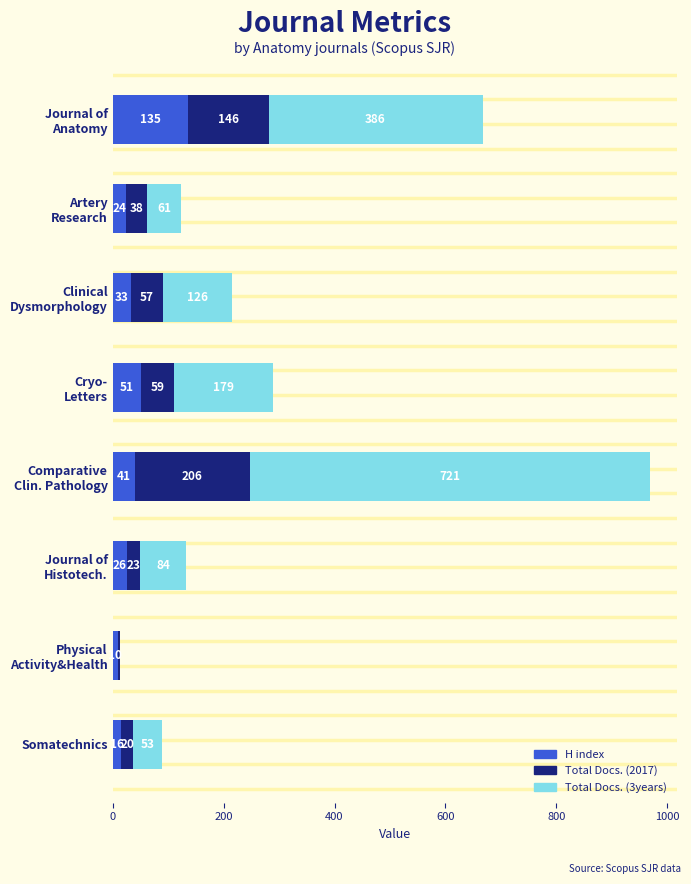

What is the highest value of the H index series?

135